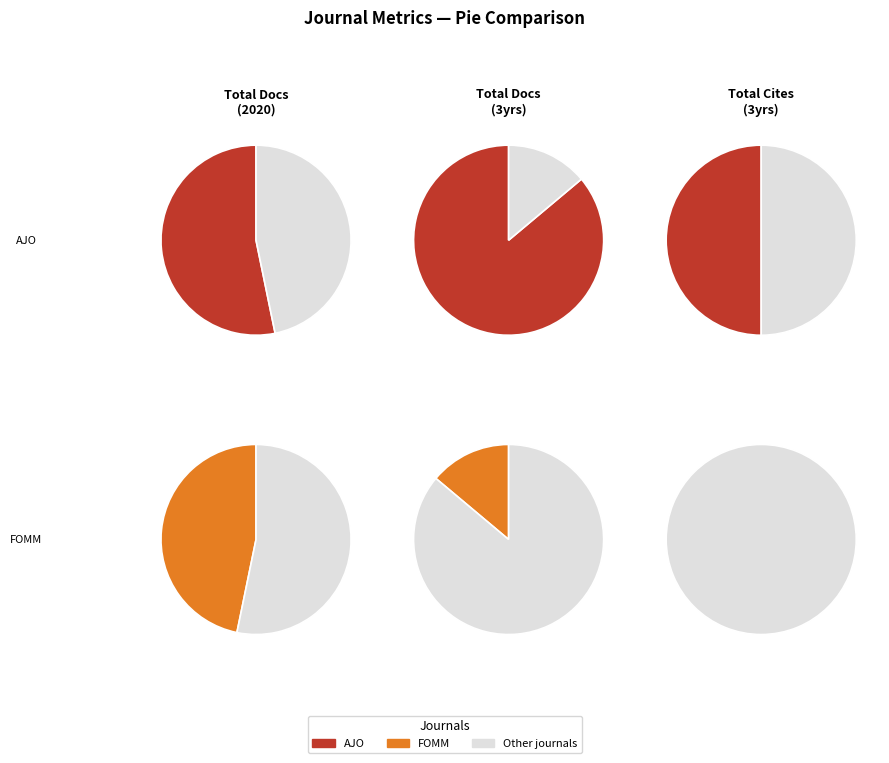

To the nearest percent, what is the difference between the largest and smallest slice percentages?

100%